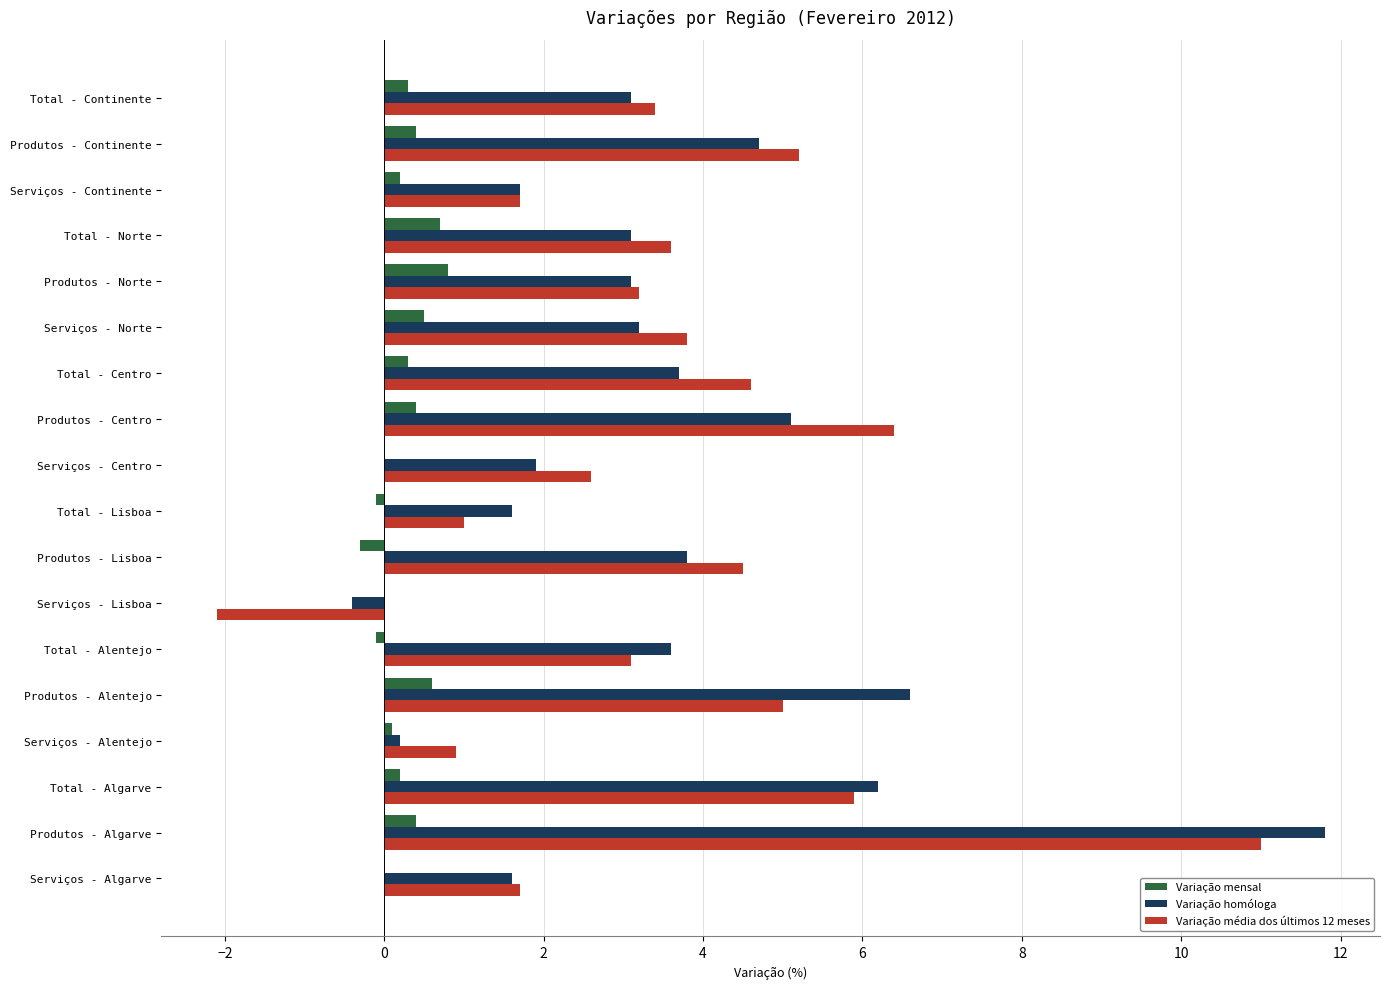

Is the value of Variação média dos últimos 12 meses at Total - Alentejo greater than the value of Variação mensal at Serviços - Alentejo?

Yes